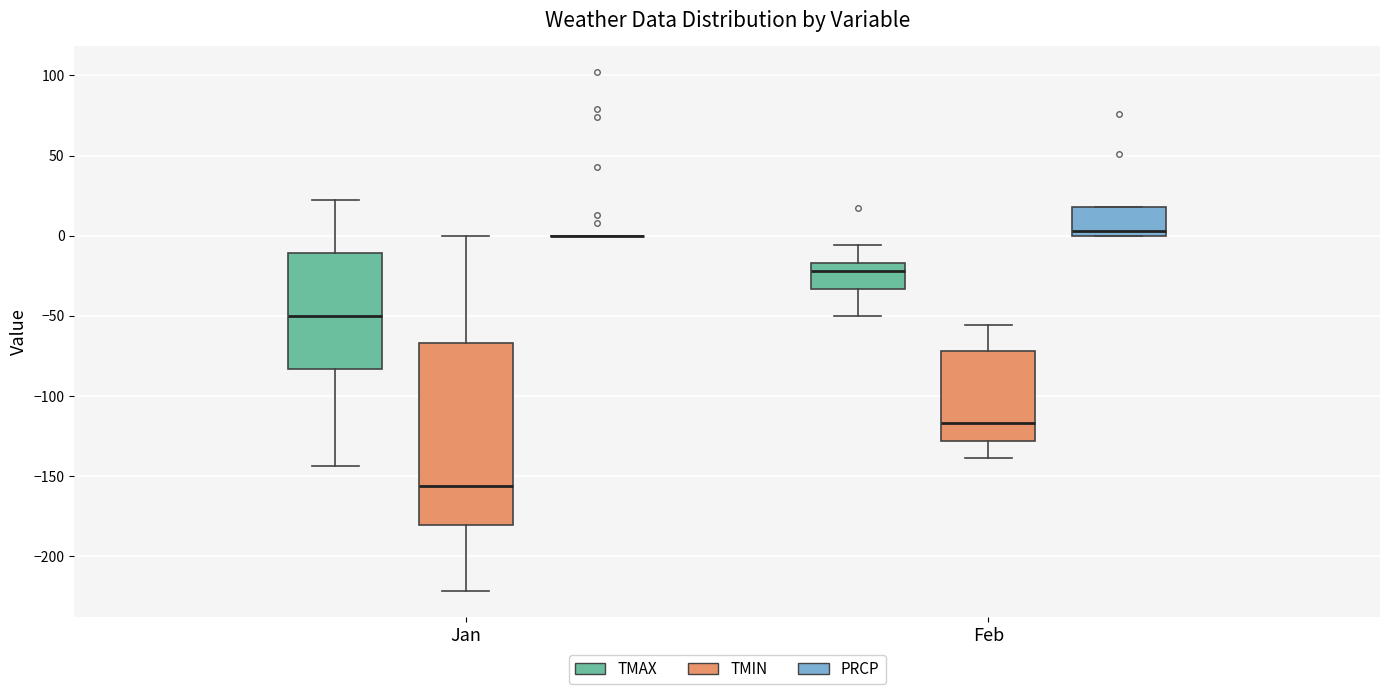

Which box is the tallest, from its lower edge to its upper edge?

Jan (TMIN)